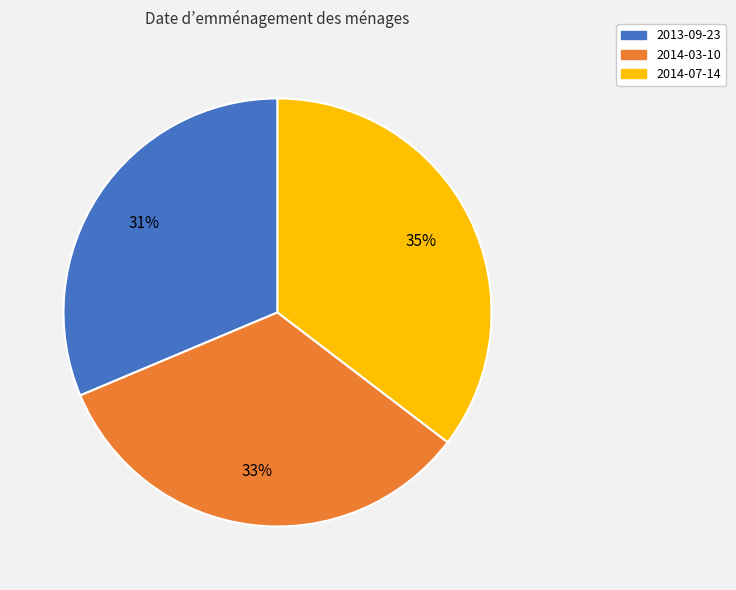

Rank the categories by value from highest to lowest.

2014-07-14, 2014-03-10, 2013-09-23